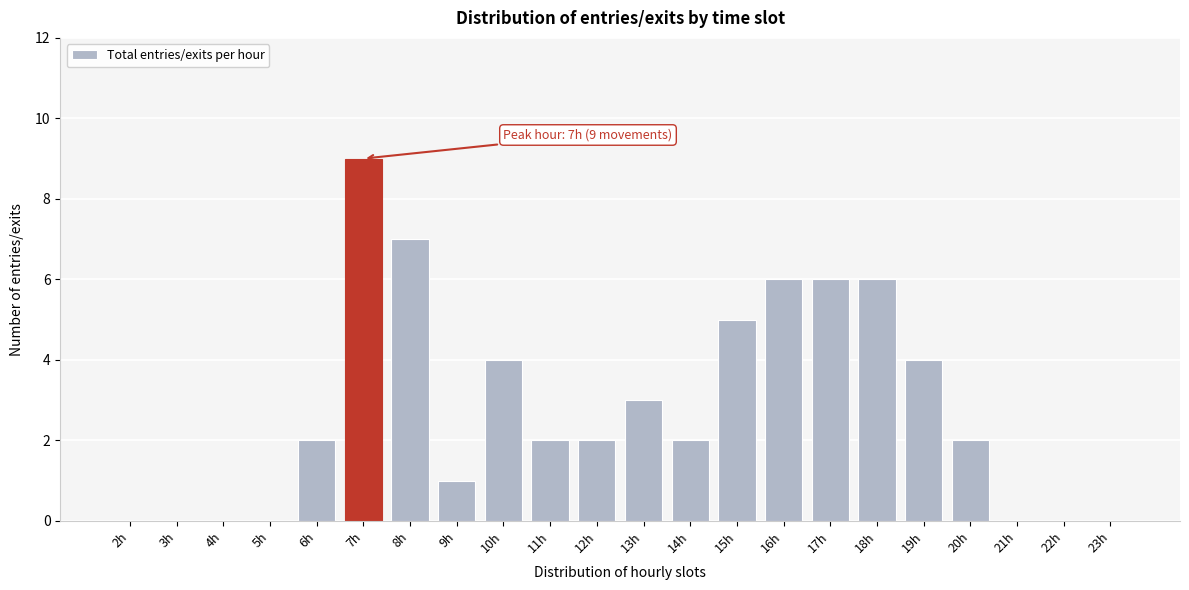

Reading left to right, list all the values displayed in this chart.

2h=0	3h=0	4h=0	5h=0	6h=2	7h=9	8h=7	9h=1	10h=4	11h=2	12h=2	13h=3	14h=2	15h=5	16h=6	17h=6	18h=6	19h=4	20h=2	21h=0	22h=0	23h=0